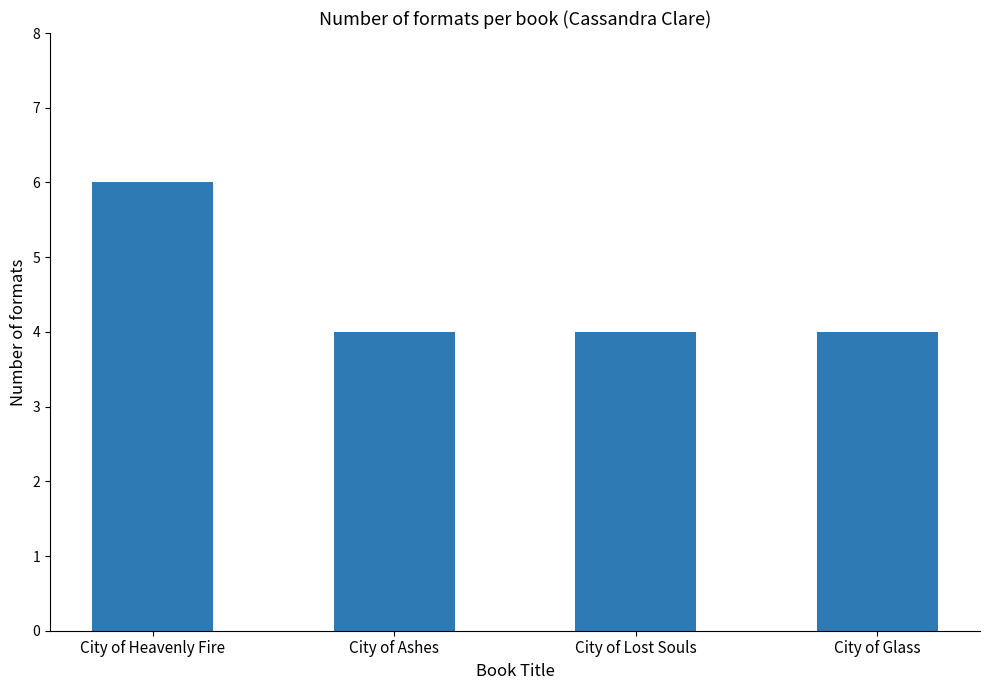

What is the approximate value at City of Lost Souls?

4